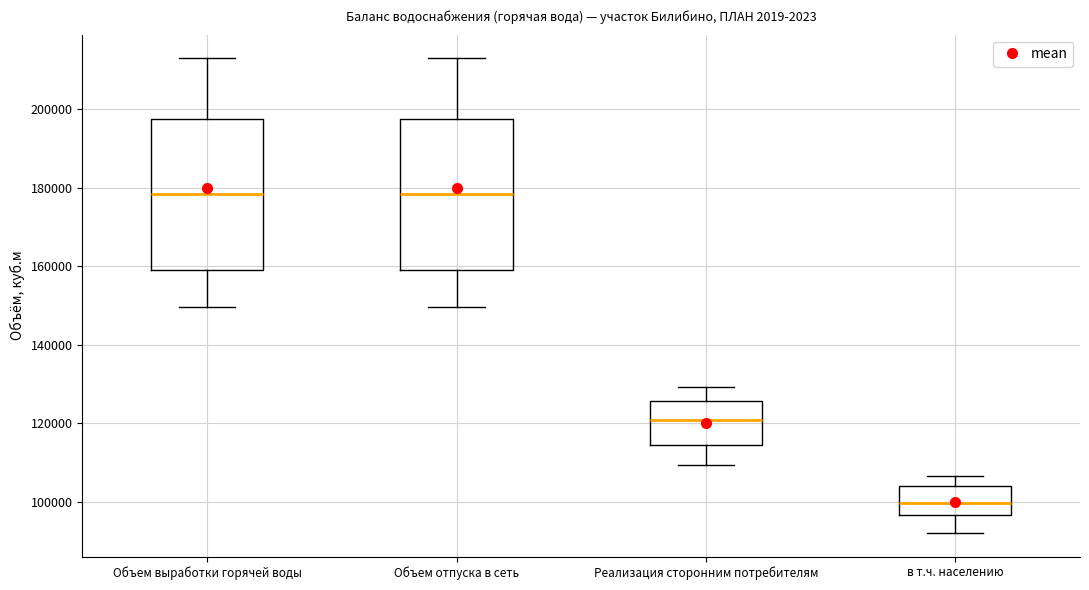

Reading left to right, transcribe this box plot: for each box, give where its median line is, the range the box spans, and where its two whiskers end, as read against the y-axis. The values are not printed on the chart, so give them approximately, as read against the axis.

Объем выработки горячей воды: median 178000, box 160000 to 198000, whiskers 150000 to 214000
Объем отпуска в сеть: median 178000, box 160000 to 198000, whiskers 150000 to 214000
Реализация сторонним потребителям: median 120000, box 114000 to 126000, whiskers 110000 to 130000
в т.ч. населению: median 100000, box 96000 to 104000, whiskers 92000 to 106000